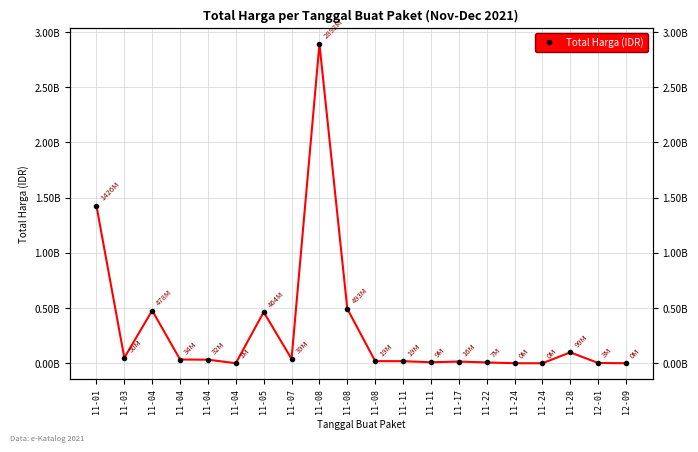

Reading right to left, transcribe all the data shown in this chart.

12-09=265000	12-01=2772000	11-28=98772570	11-24=78000	11-24=333600	11-22=7401240	11-17=15513960	11-11=9180000	11-11=18900000	11-08=19175000	11-08=493000000	11-08=2892122000	11-07=39440000	11-05=464002100	11-04=577875	11-04=32441200	11-04=34000000	11-04=477600000	11-03=49730040	11-01=1425867900